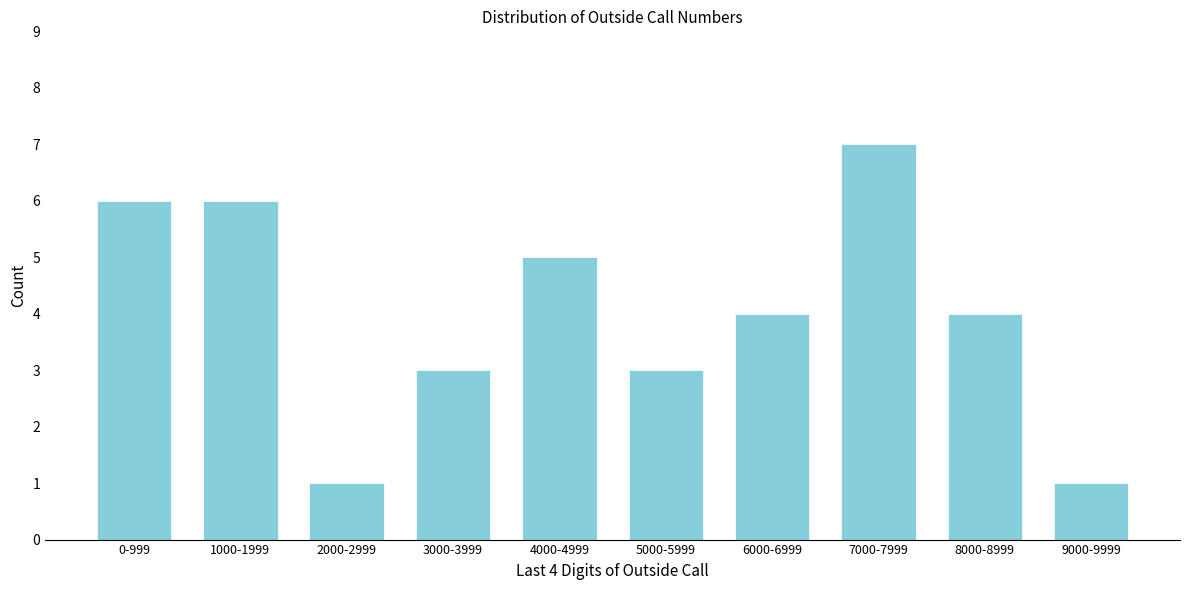

Reading right to left, list all the values displayed in this chart.

9000-9999=1	8000-8999=4	7000-7999=7	6000-6999=4	5000-5999=3	4000-4999=5	3000-3999=3	2000-2999=1	1000-1999=6	0-999=6